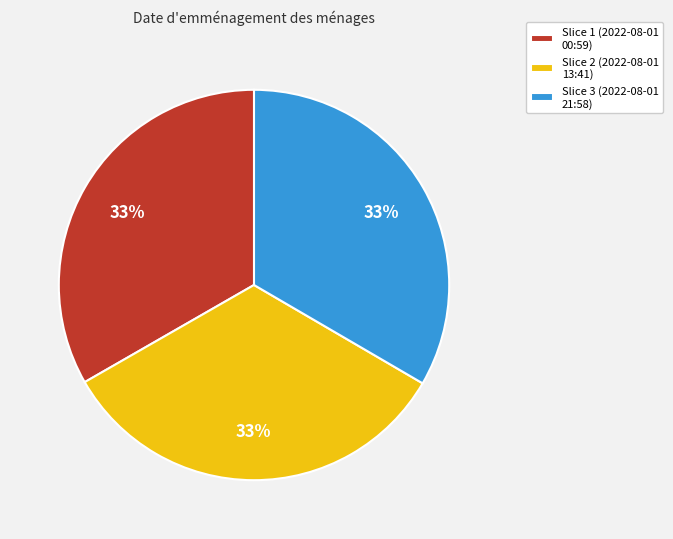

What percentage is the Slice 3 (2022-08-01 21:58) slice, to the nearest percent?

33%